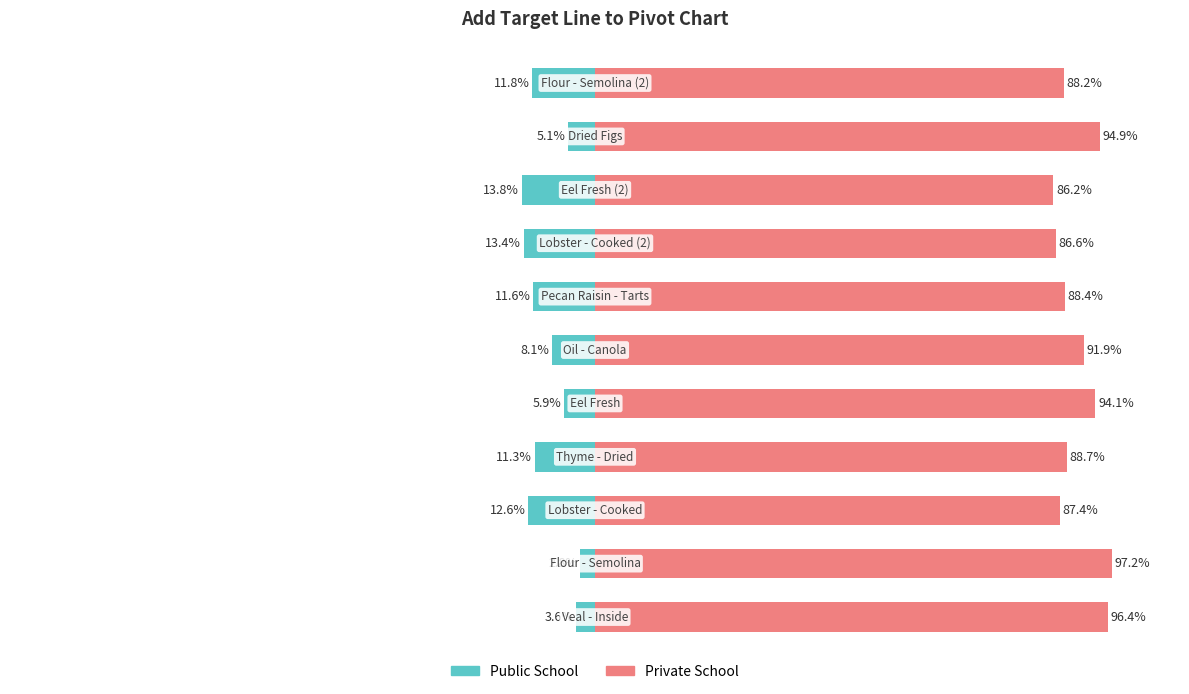

How many data points in Public School are above -11?

5